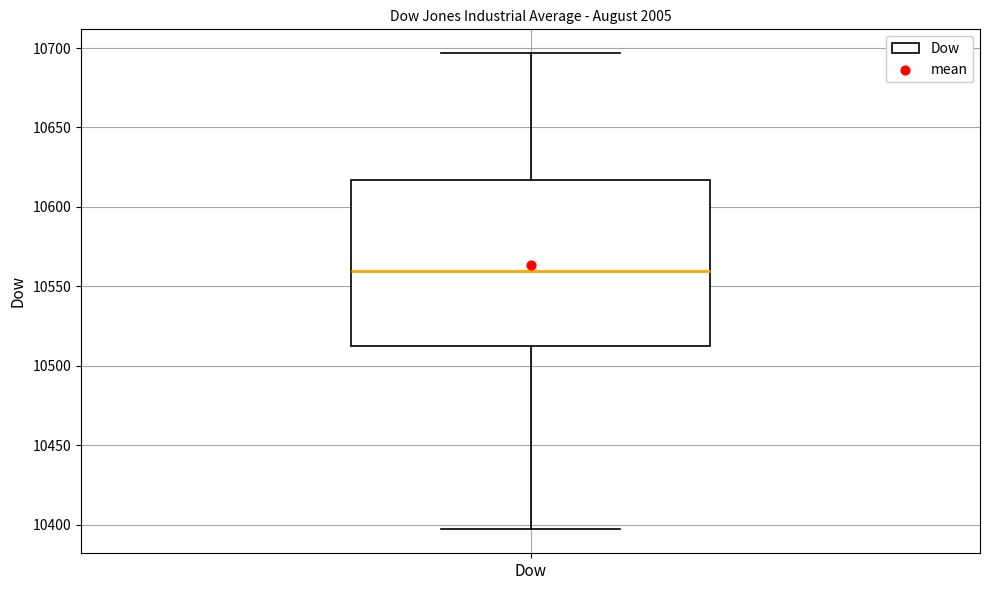

Transcribe this box plot: give where the median line is, the range the box spans, and where the two whiskers end, as read against the y-axis. The values are not printed on the chart, so give them approximately, as read against the axis.

median 10560, box 10510 to 10615, whiskers 10395 to 10695